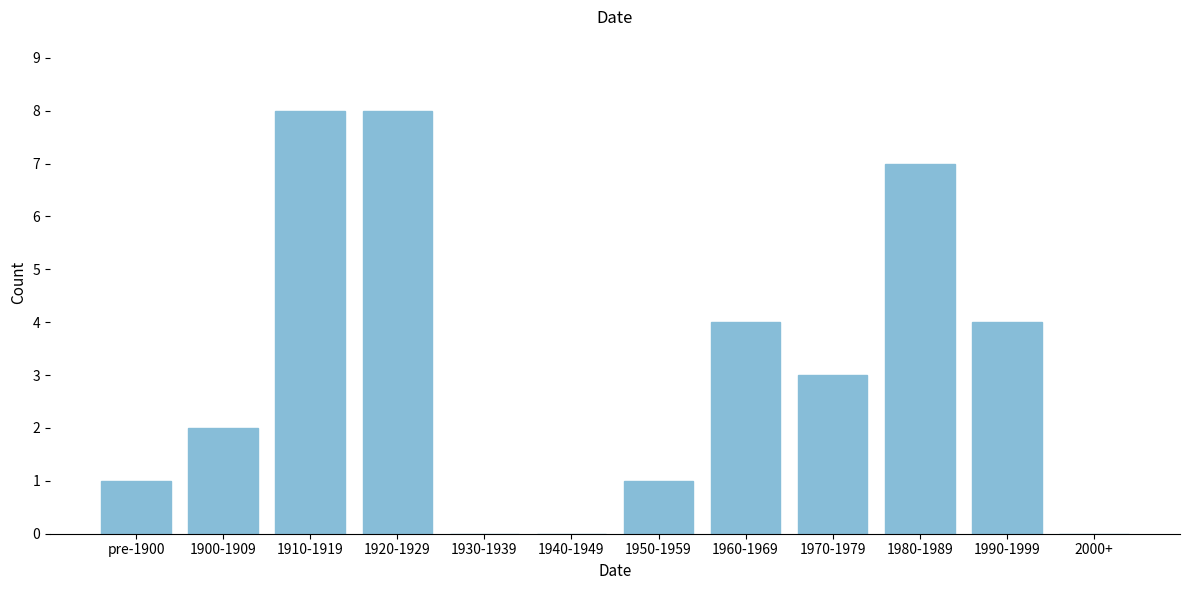

Reading right to left, transcribe all the data shown in this chart.

2000+=0	1990-1999=4	1980-1989=7	1970-1979=3	1960-1969=4	1950-1959=1	1940-1949=0	1930-1939=0	1920-1929=8	1910-1919=8	1900-1909=2	pre-1900=1